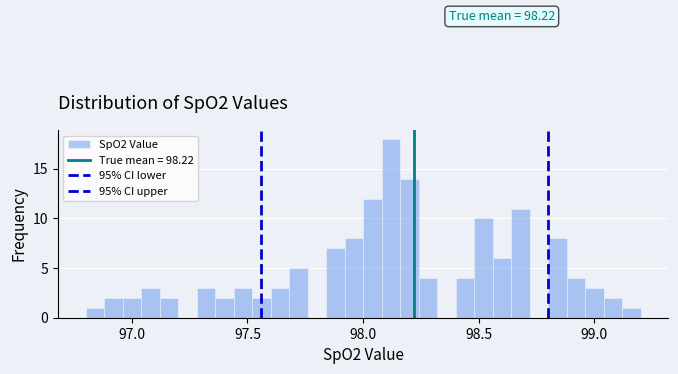

Around what value on the x-axis is the tallest bar? Give the approximate position of its centre, as read against the axis.

98.10